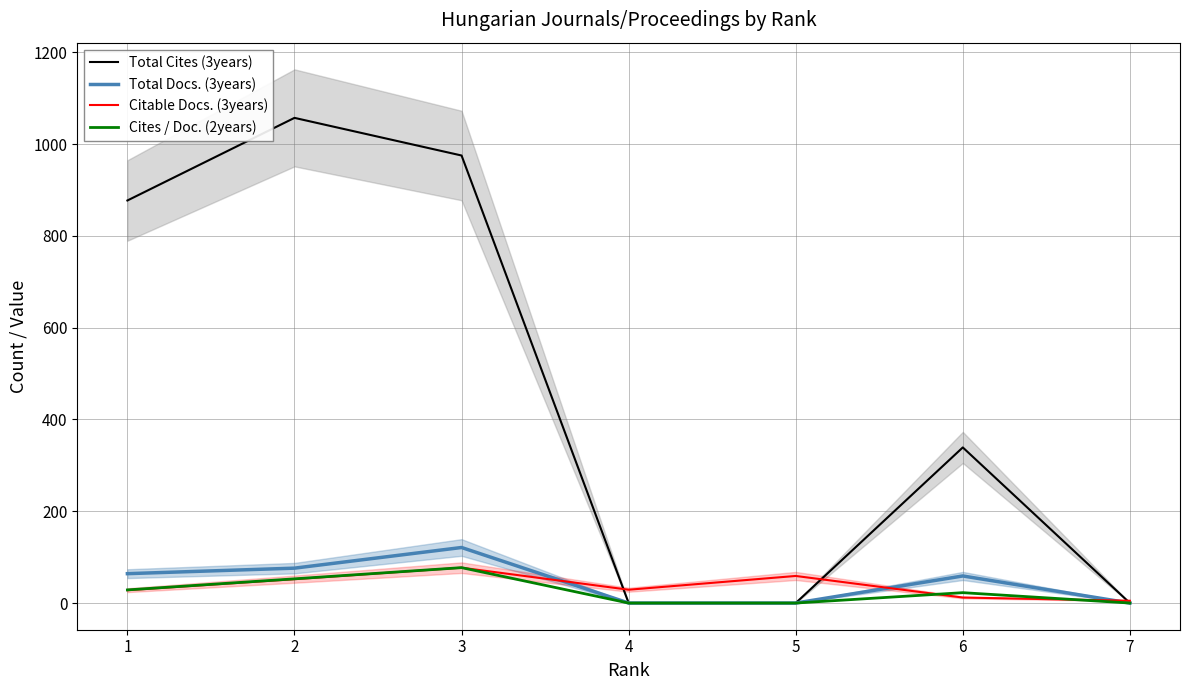

At 3, list the series in order from largest to smallest.

Total Cites (3years), Total Docs. (3years), Cites / Doc. (2years), Citable Docs. (3years)